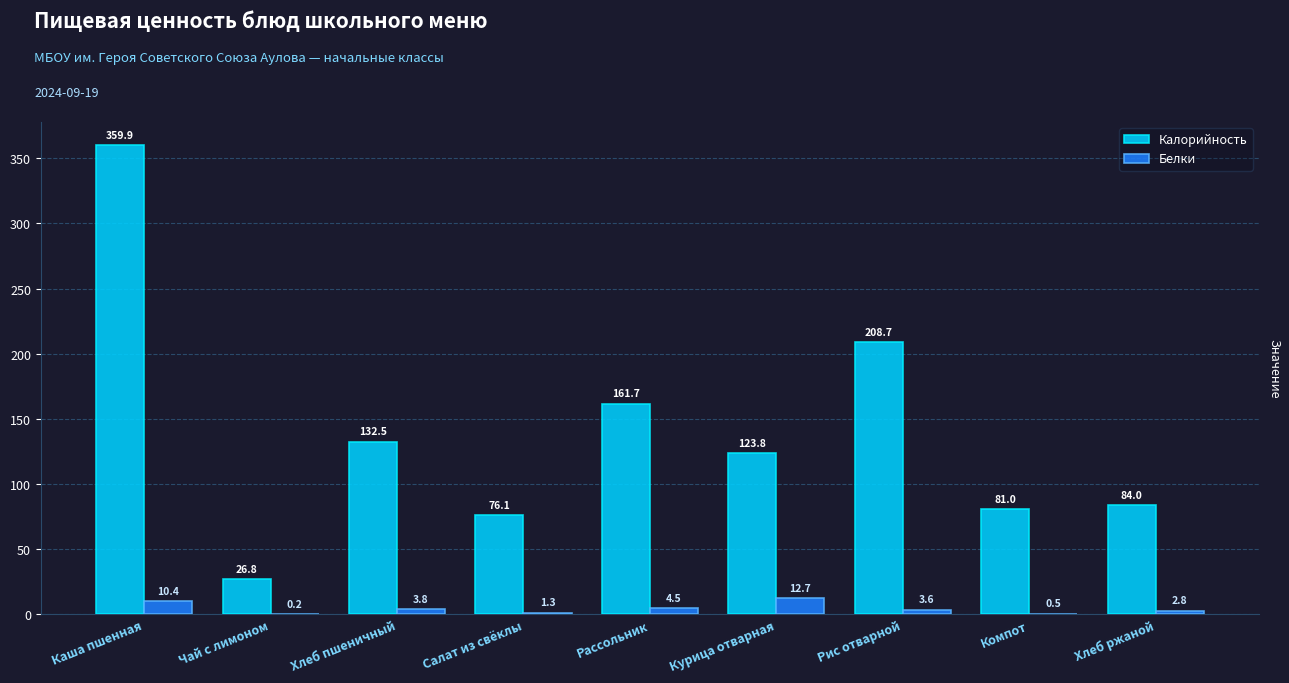

Reading left to right, extract all data points from this chart.

Калорийность: 359.9	26.8	132.5	76.1	161.7	123.8	208.7	81.0	84.0
Белки: 10.4	0.2	3.8	1.3	4.5	12.7	3.6	0.5	2.8